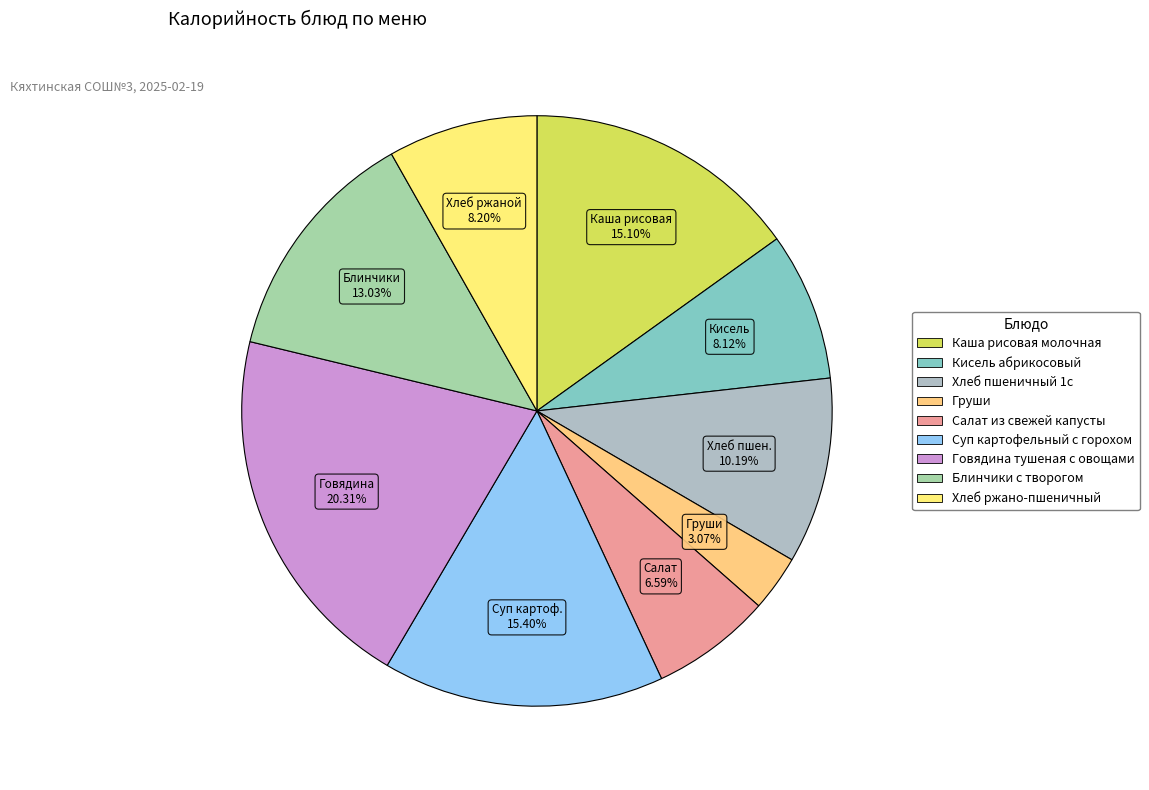

Is there a majority slice in this chart?

No